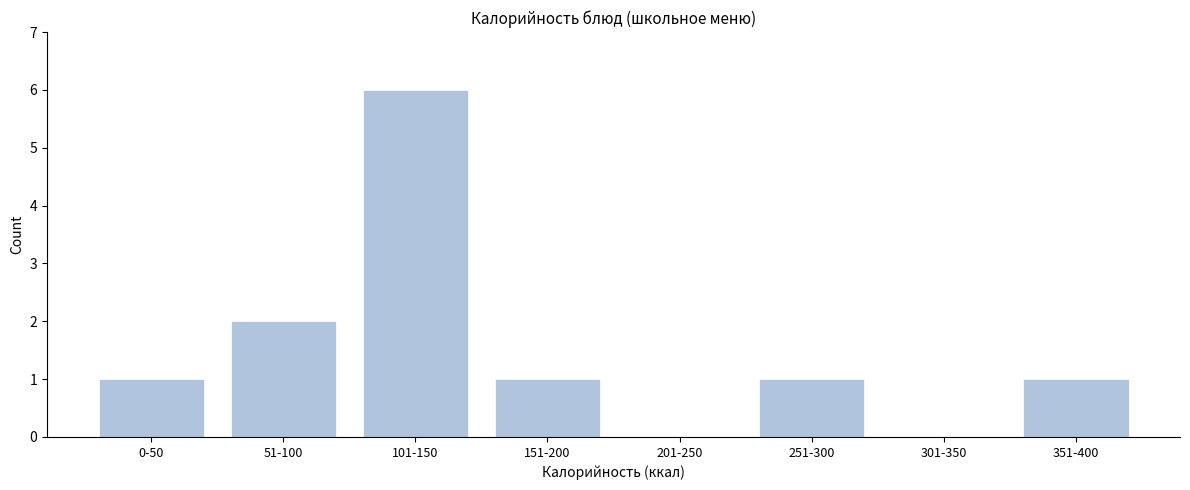

Reading right to left, list all the values displayed in this chart.

351-400=1	301-350=0	251-300=1	201-250=0	151-200=1	101-150=6	51-100=2	0-50=1